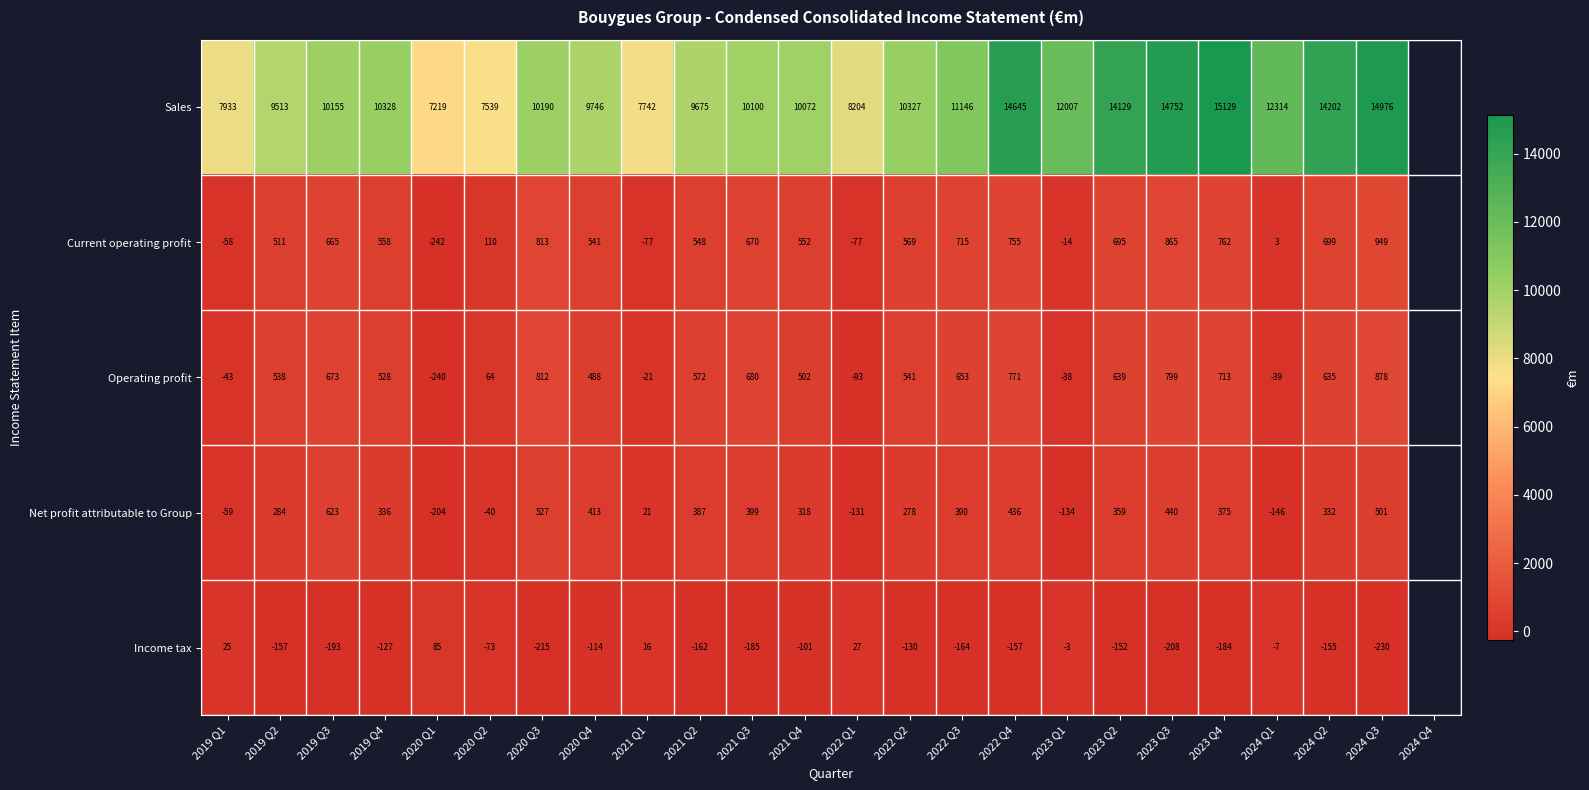

What is the difference between the highest and lowest values at 2021 Q3?

10285